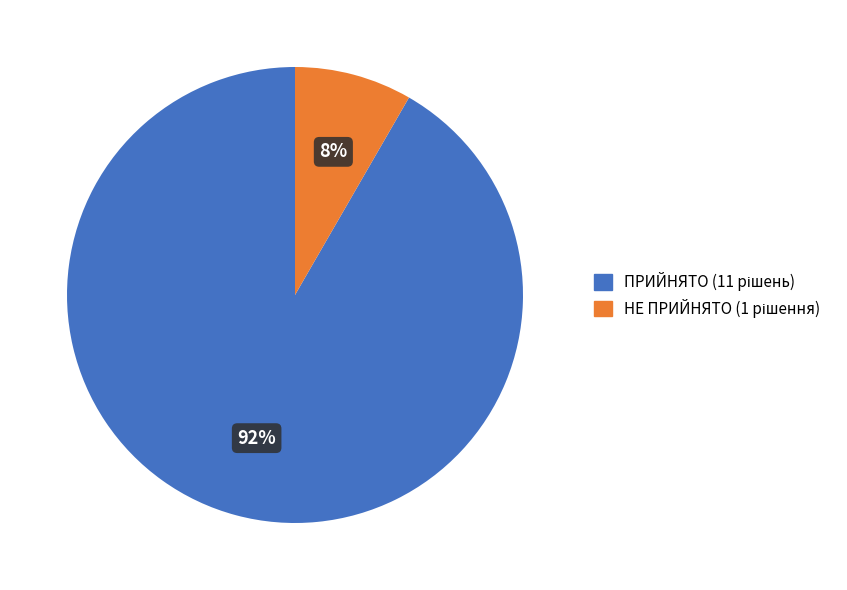

Is there any slice that represents more than half of the pie?

Yes